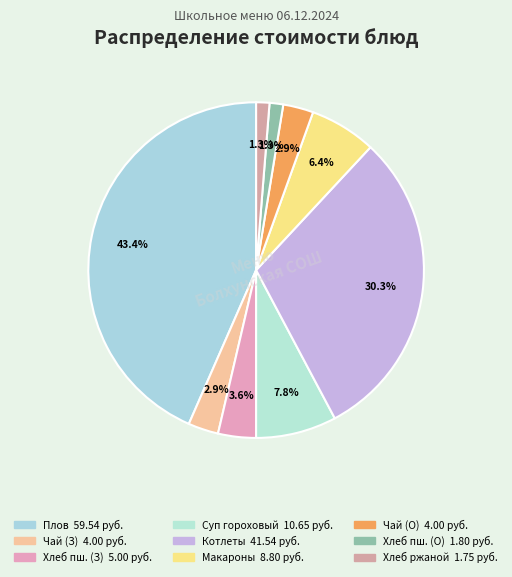

Which category has the biggest portion of the pie?

Плов из филе куриного